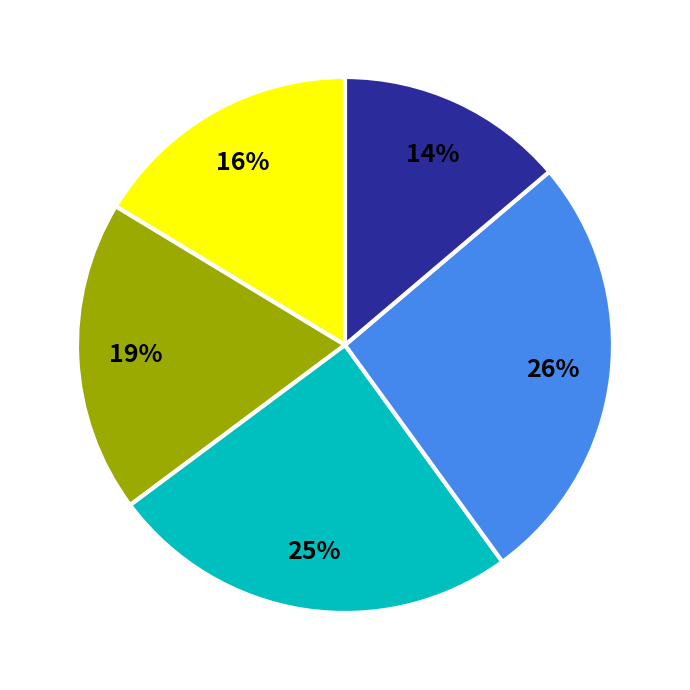

To the nearest percent, what is the difference between the largest and smallest slice percentages?

12%